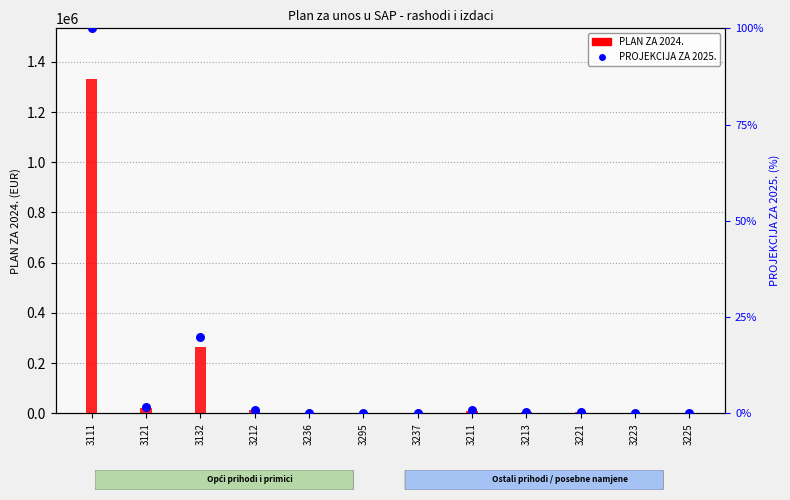

At which category is the sum across all series the highest?

3111